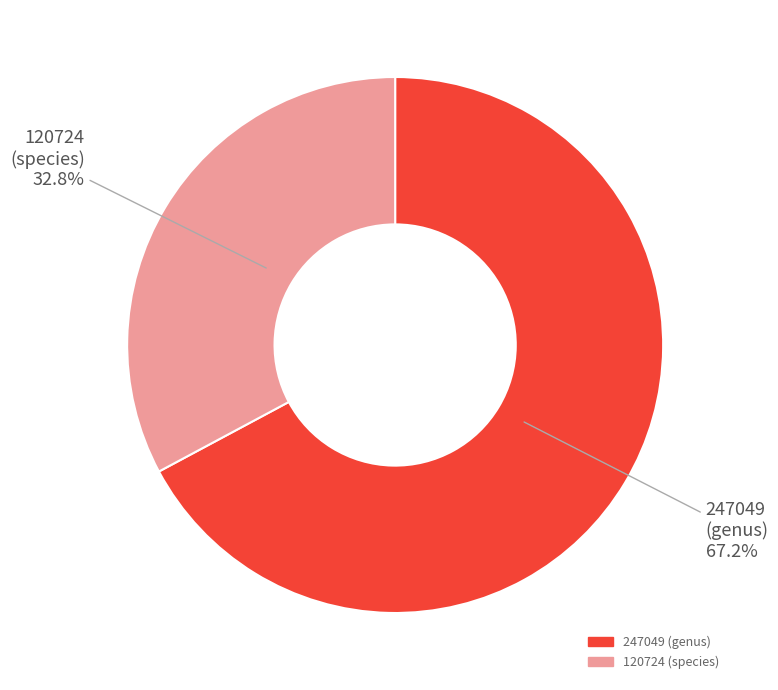

To the nearest percent, what is the difference between the largest and smallest slice percentages?

34%